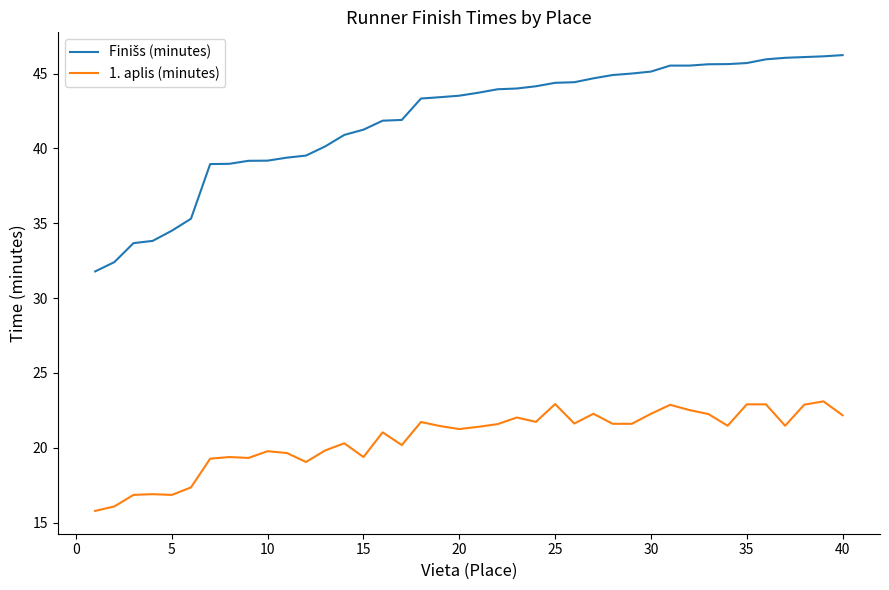

What is the highest value of the 1. aplis (minutes) series?

23.1